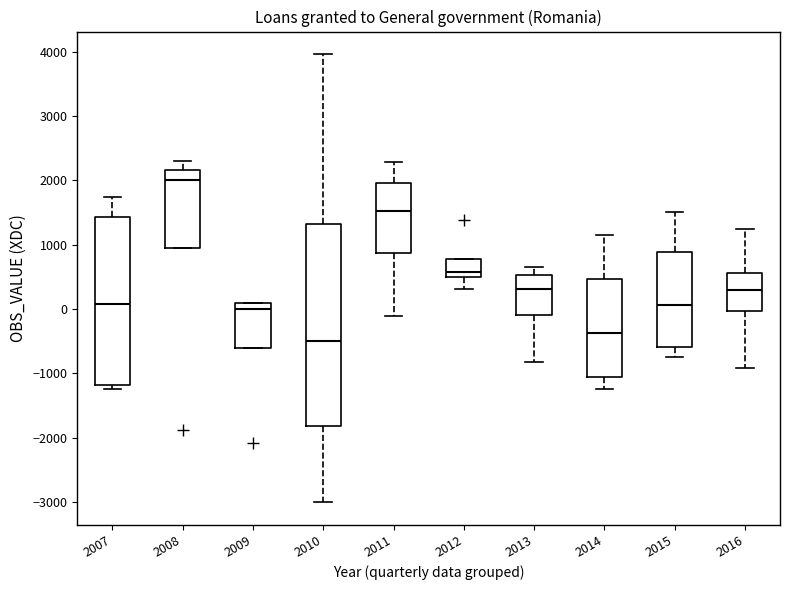

Reading left to right, read every box against the y-axis: the position of its median line, the range the box covers, and the ends of its whiskers. The values are not printed on the chart, so give them approximately, as read against the axis.

2007: median 100, box -1200 to 1400, whiskers -1200 (just below the box's lower edge) to 1700
2008: median 2000, box 900 to 2200, whiskers 900 to 2300
2009: median 0, box -600 to 100, whiskers -600 to 100
2010: median -500, box -1800 to 1300, whiskers -3000 to 4000
2011: median 1500, box 900 to 2000, whiskers -100 to 2300
2012: median 600, box 500 to 800, whiskers 300 to 800
2013: median 300, box -100 to 500, whiskers -800 to 600
2014: median -400, box -1100 to 500, whiskers -1200 to 1100
2015: median 100, box -600 to 900, whiskers -800 to 1500
2016: median 300, box 0 to 600, whiskers -900 to 1200